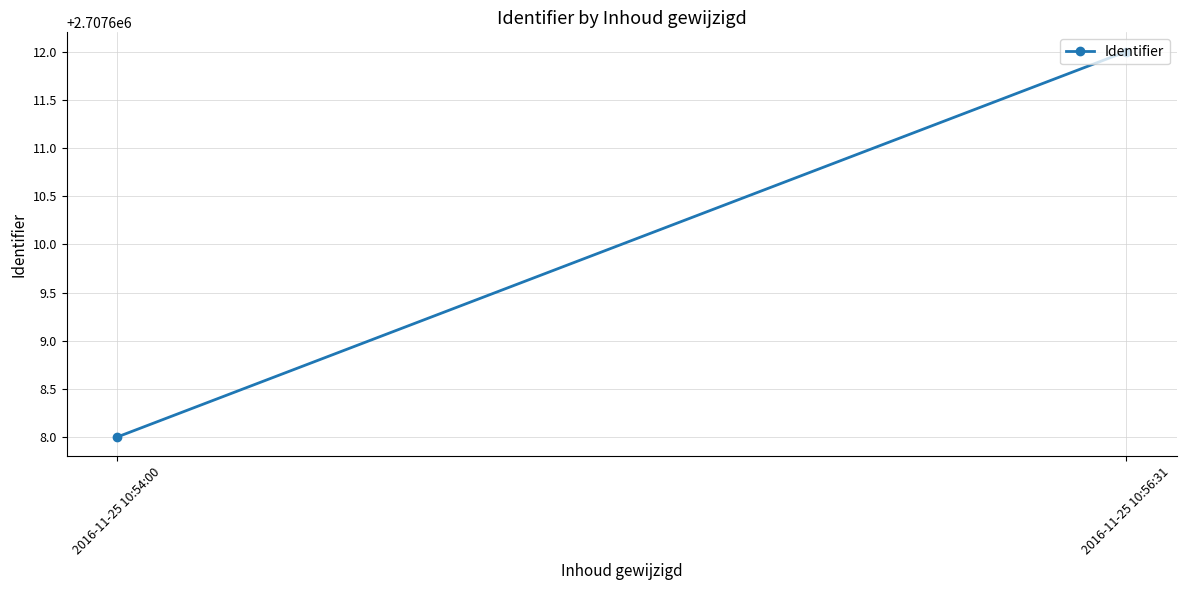

What is the value of the 1st point from the left?

2707608